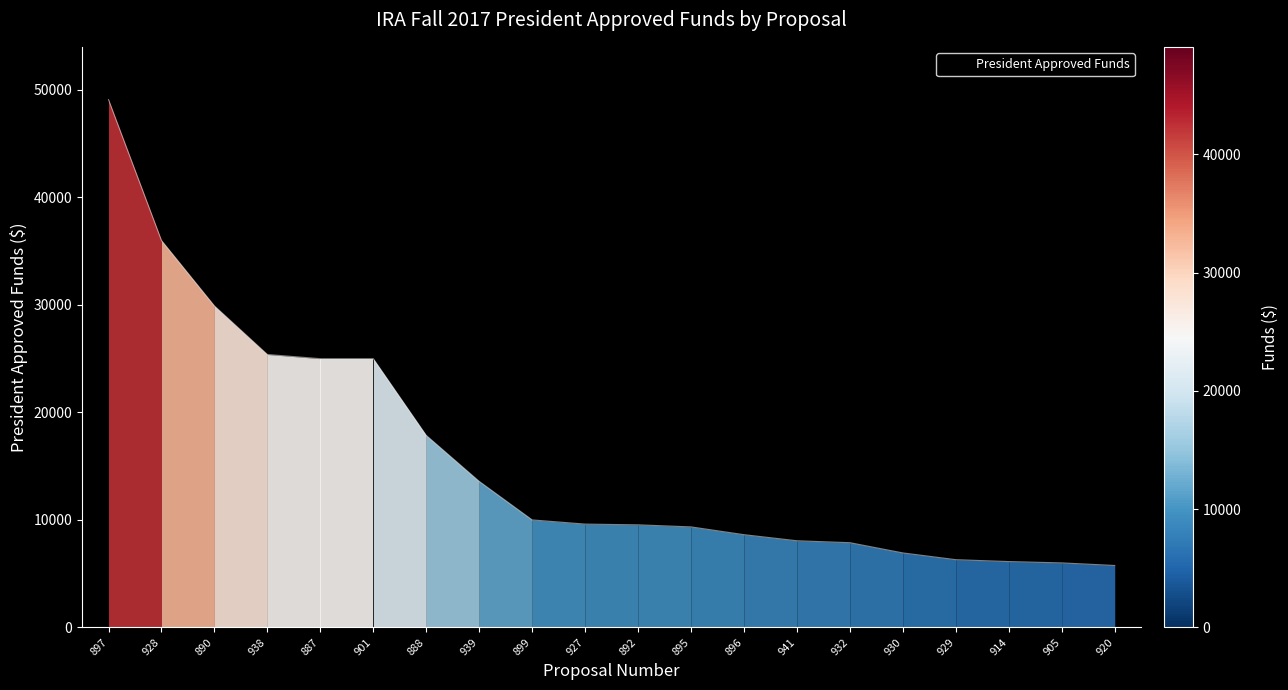

What is the difference between the maximum and minimum values?

43342